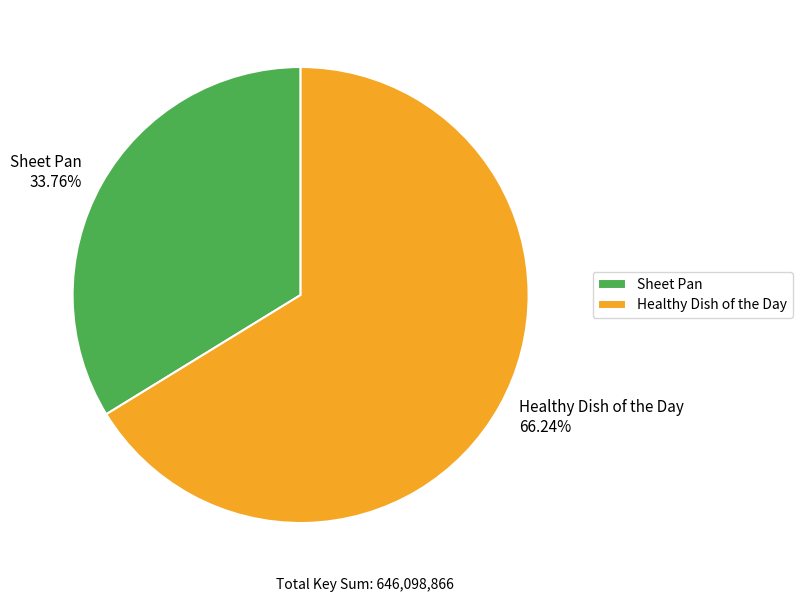

Does Healthy Dish of the Day represent more than half of the total?

Yes